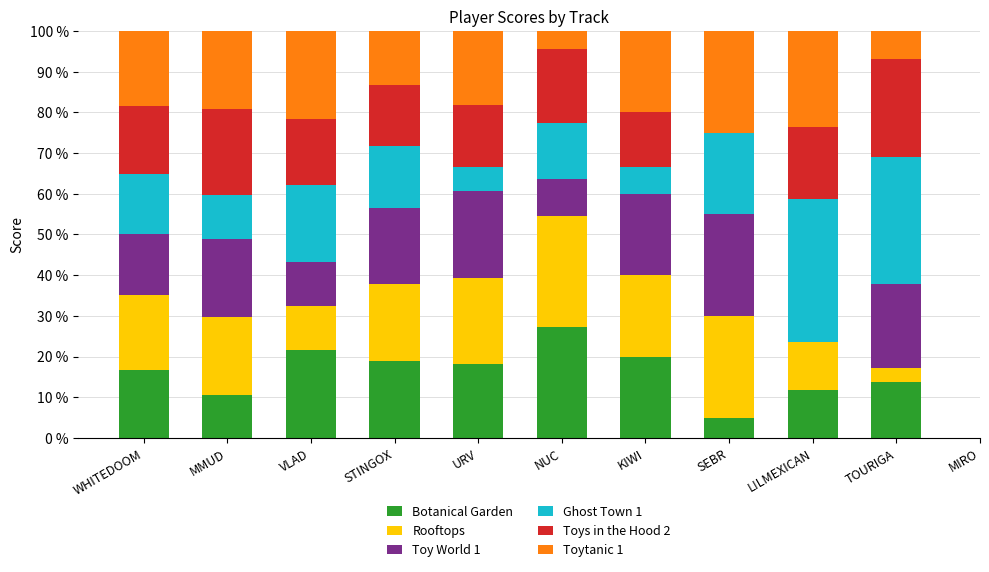

What is the total value across all series at TOURIGA?

100.0